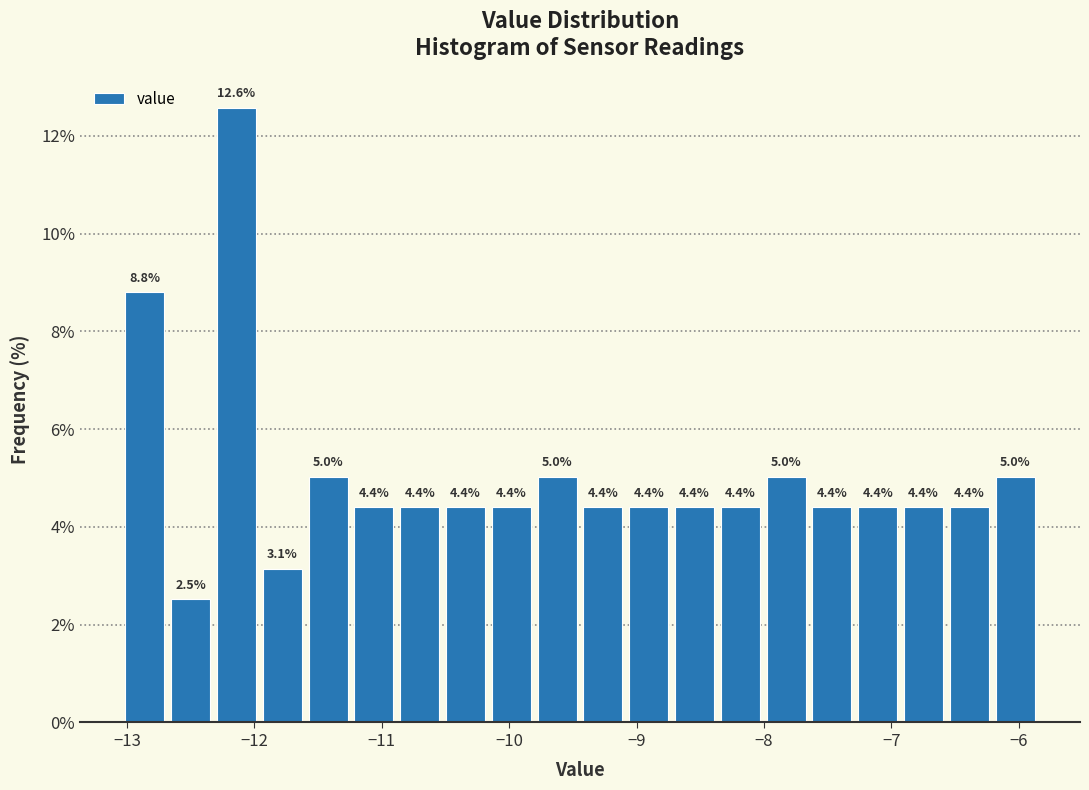

Around what value on the x-axis is the tallest bar? Give the approximate position of its centre, as read against the axis.

-12.1